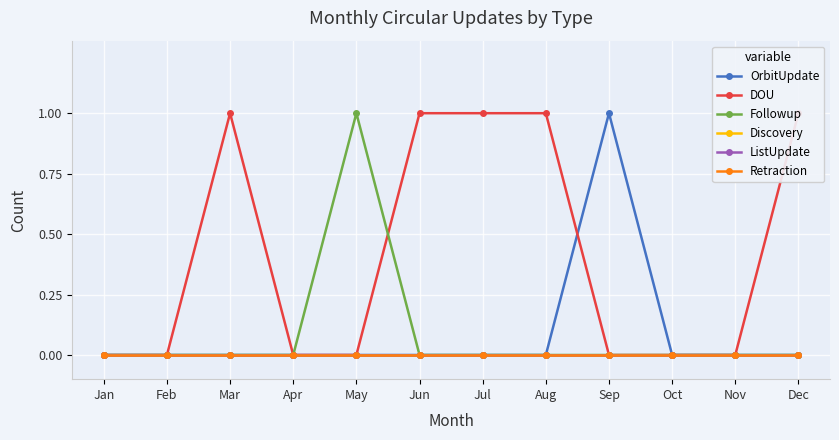

List the series in order of their peak value, lowest first.

Discovery, ListUpdate, Retraction, OrbitUpdate, DOU, Followup